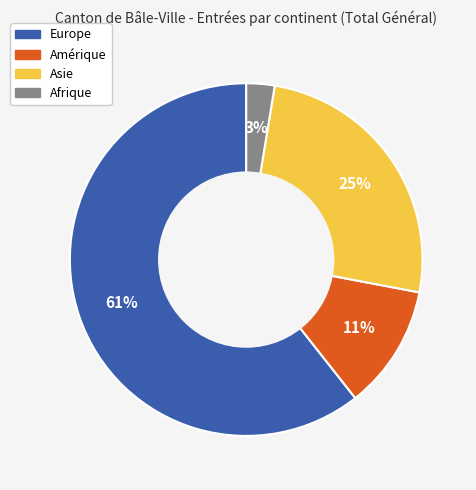

Between Asie and Afrique, which is larger?

Asie